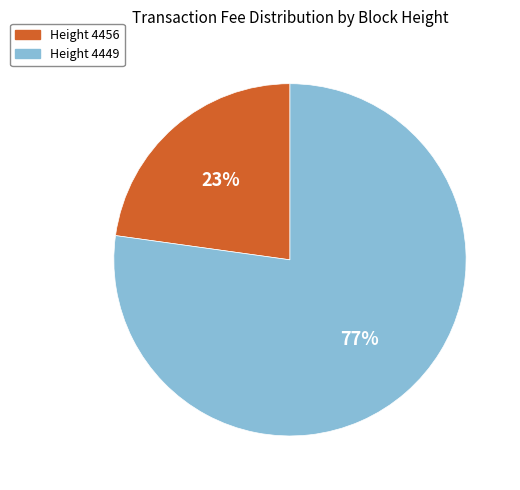

To the nearest percent, what is the average slice percentage?

50%